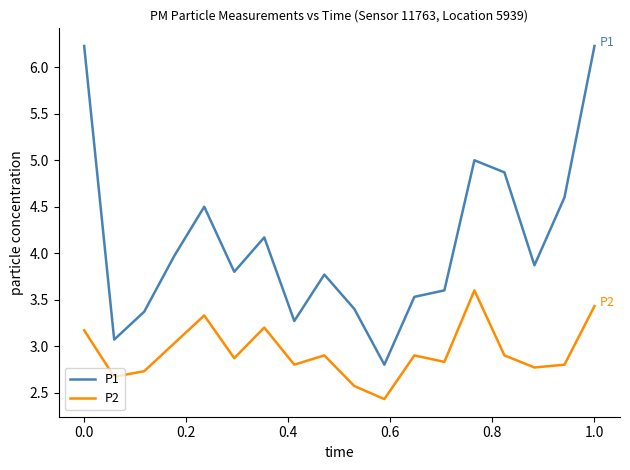

What are all the series names shown in the legend?

P1, P2